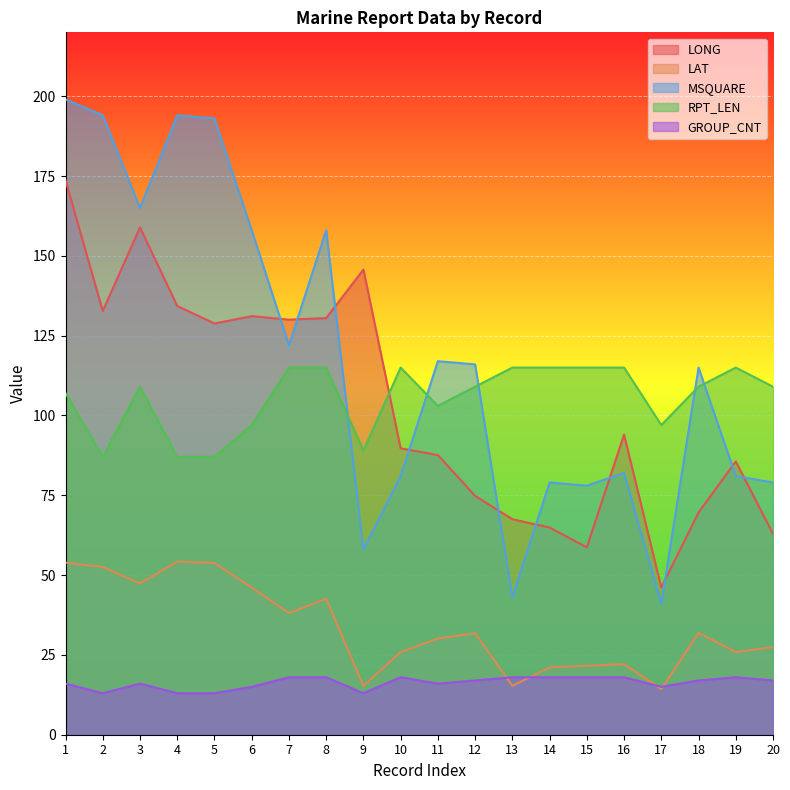

What is the spread (max minus min) of values at 11?

101.0